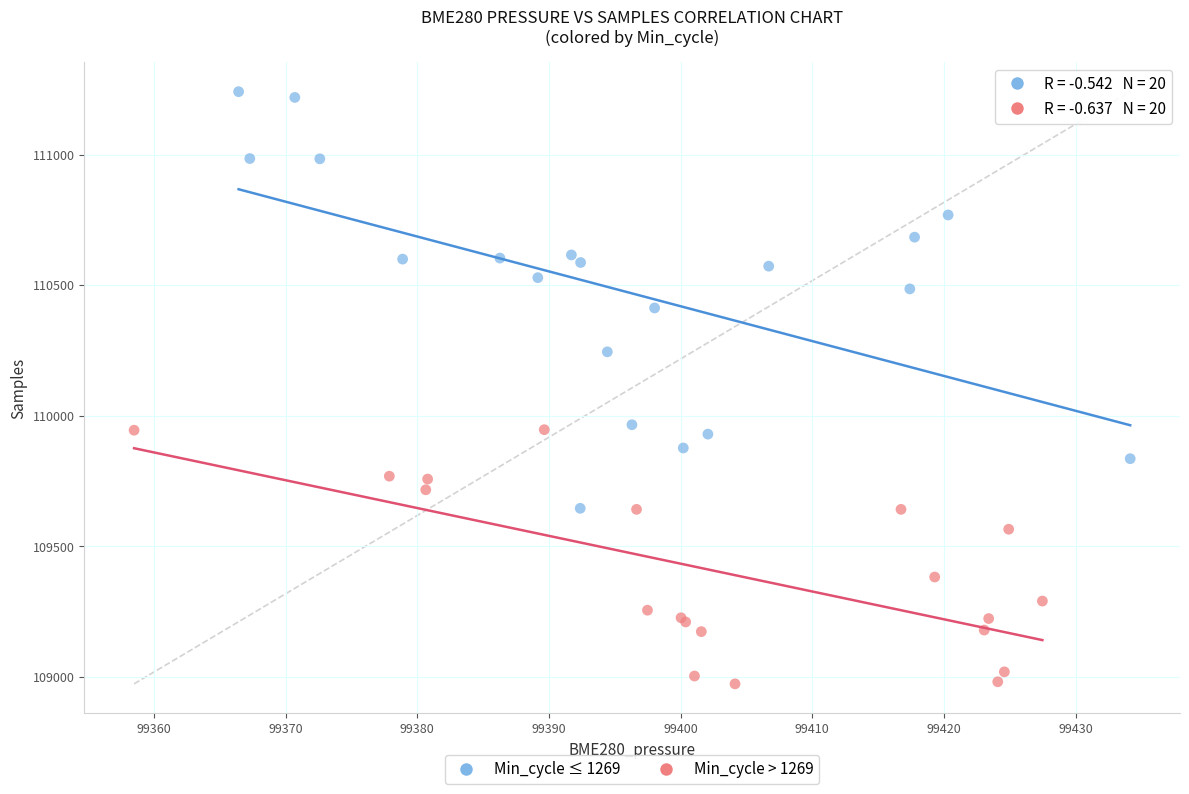

Which series contains the highest Y value?

Min_cycle ≤ 1269